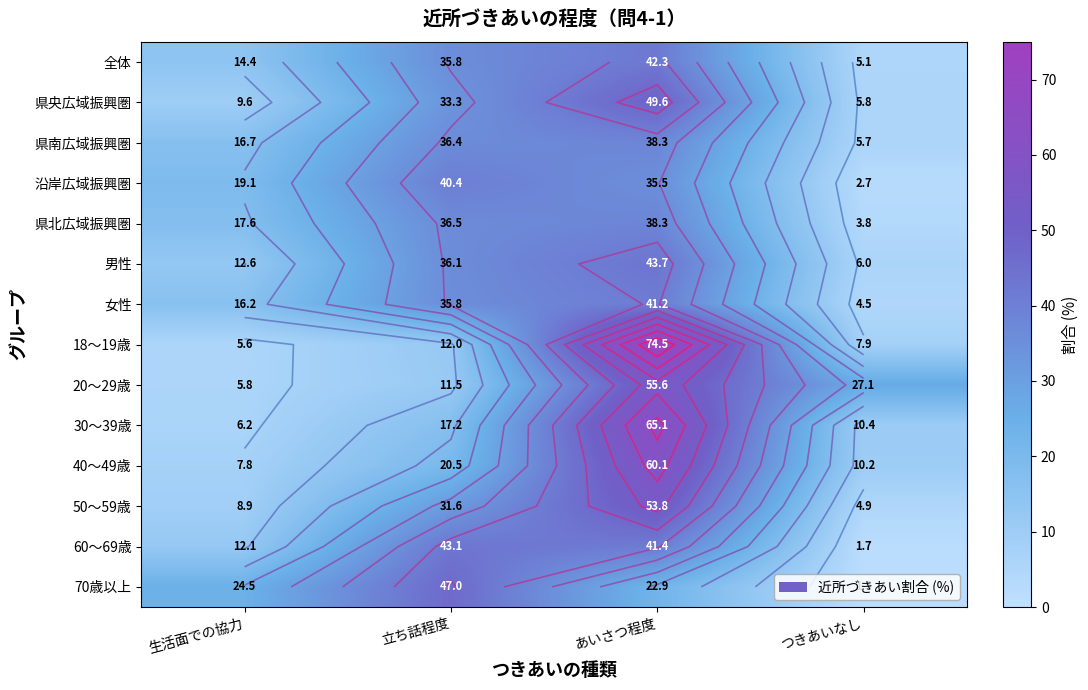

The value of 男性 at つきあいなし is 2.0. True or false?

False